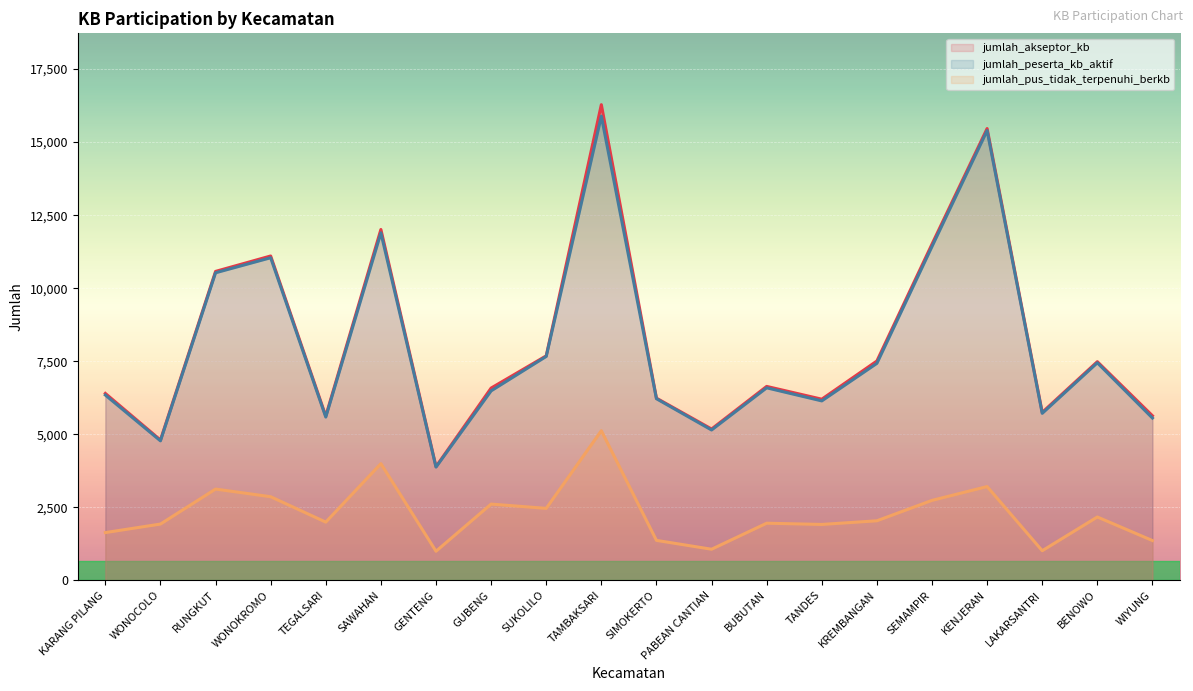

What is the highest value of the jumlah_peserta_kb_aktif series?

15890